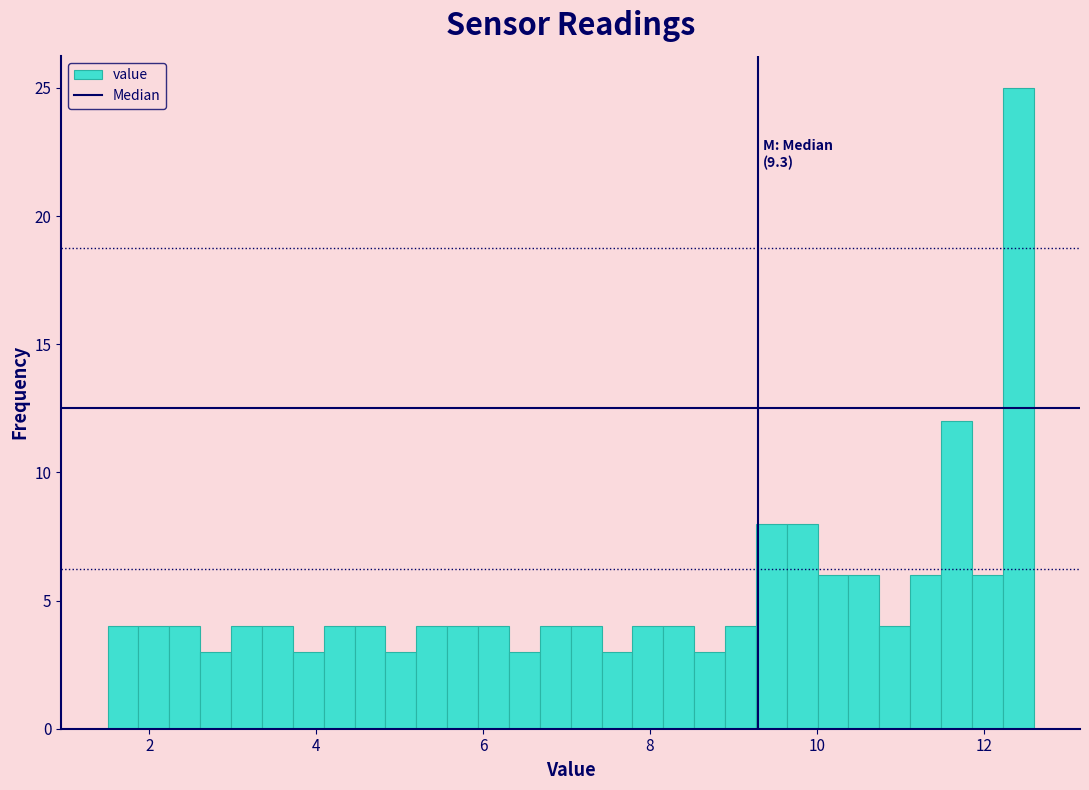

Read against the x-axis, roughly where is the centre of the tallest bar?

12.4